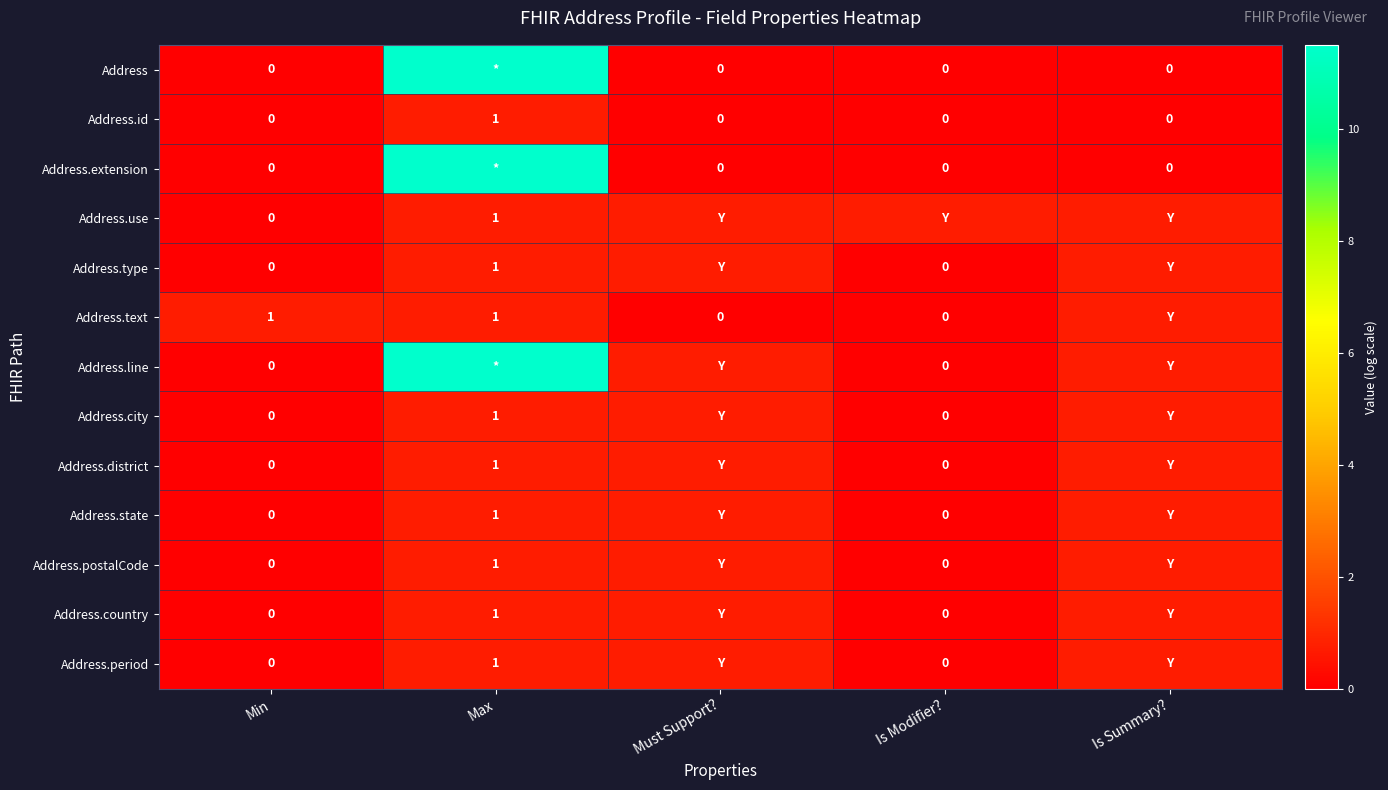

The Address.postalCode series shows 0.0 at Is Modifier?. True or false?

True